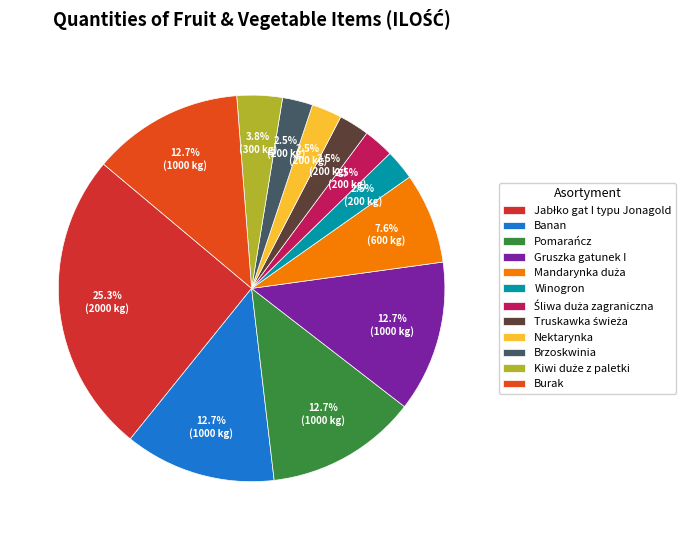

What percentage is the Jabłko gat I typu Jonagold slice, to the nearest percent?

25%